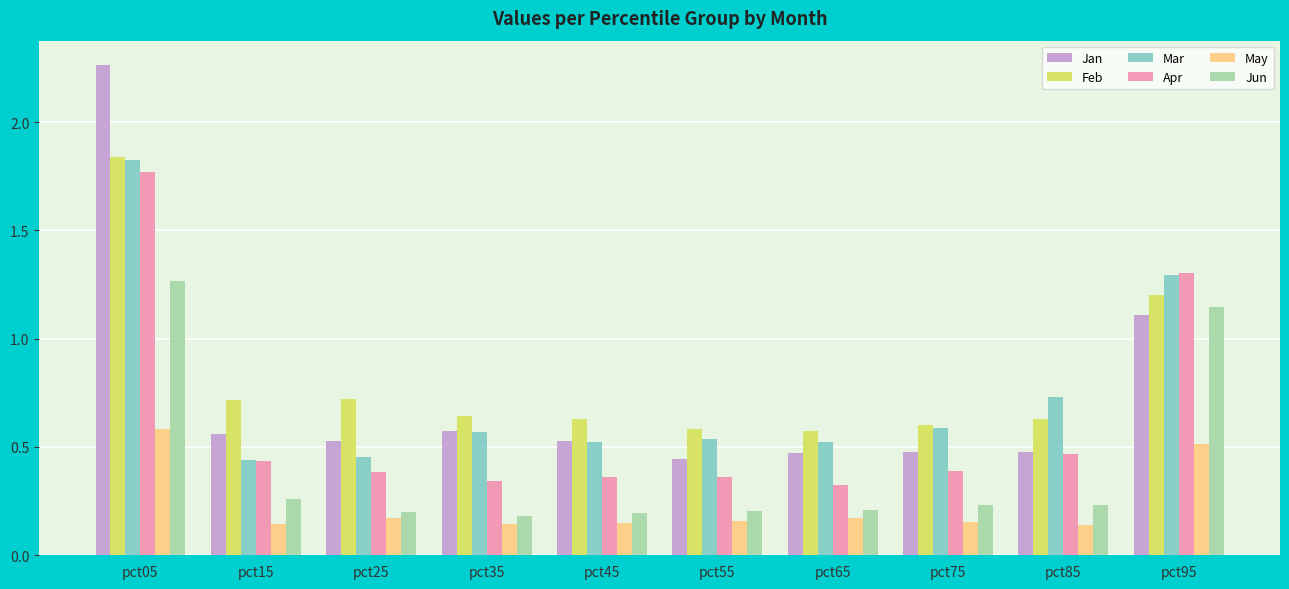

What is the difference between the second highest and second lowest values in the Mar series?

0.8